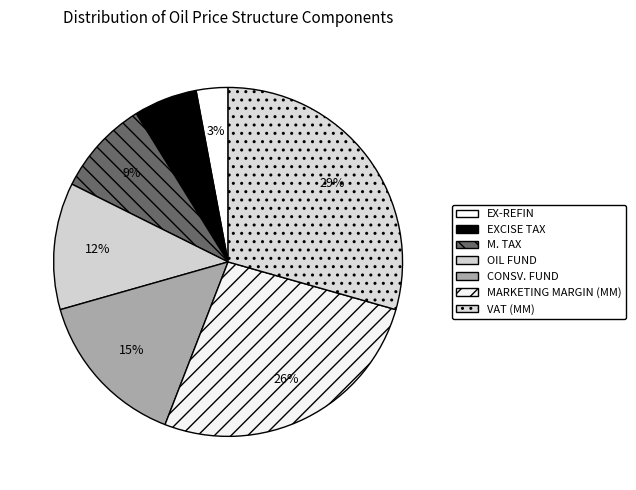

To the nearest percent, what is the difference between the largest and smallest slice percentages?

26%